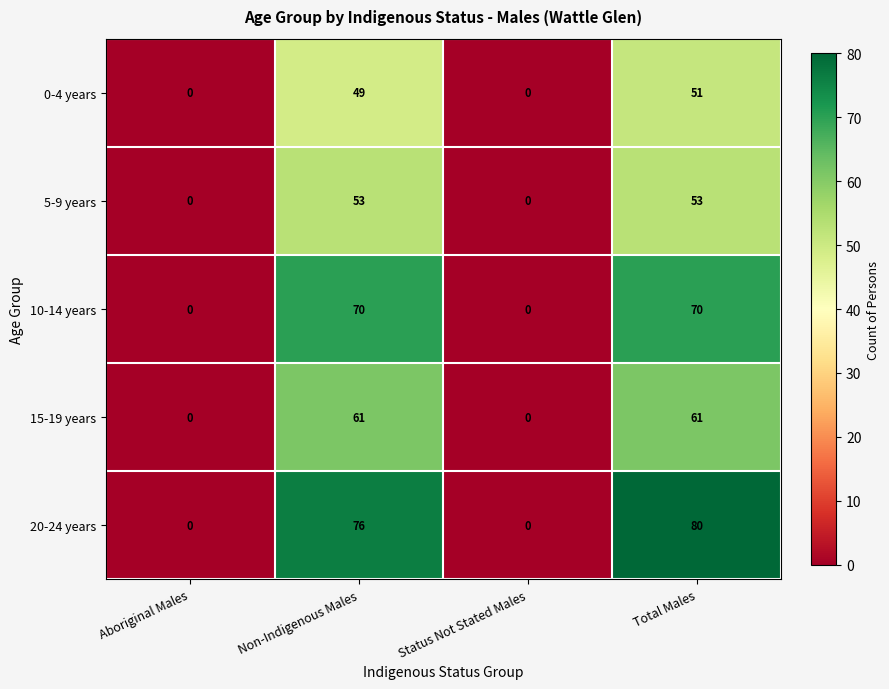

True or false: 10-14 years has a value of 107 at Non-Indigenous Males.

False